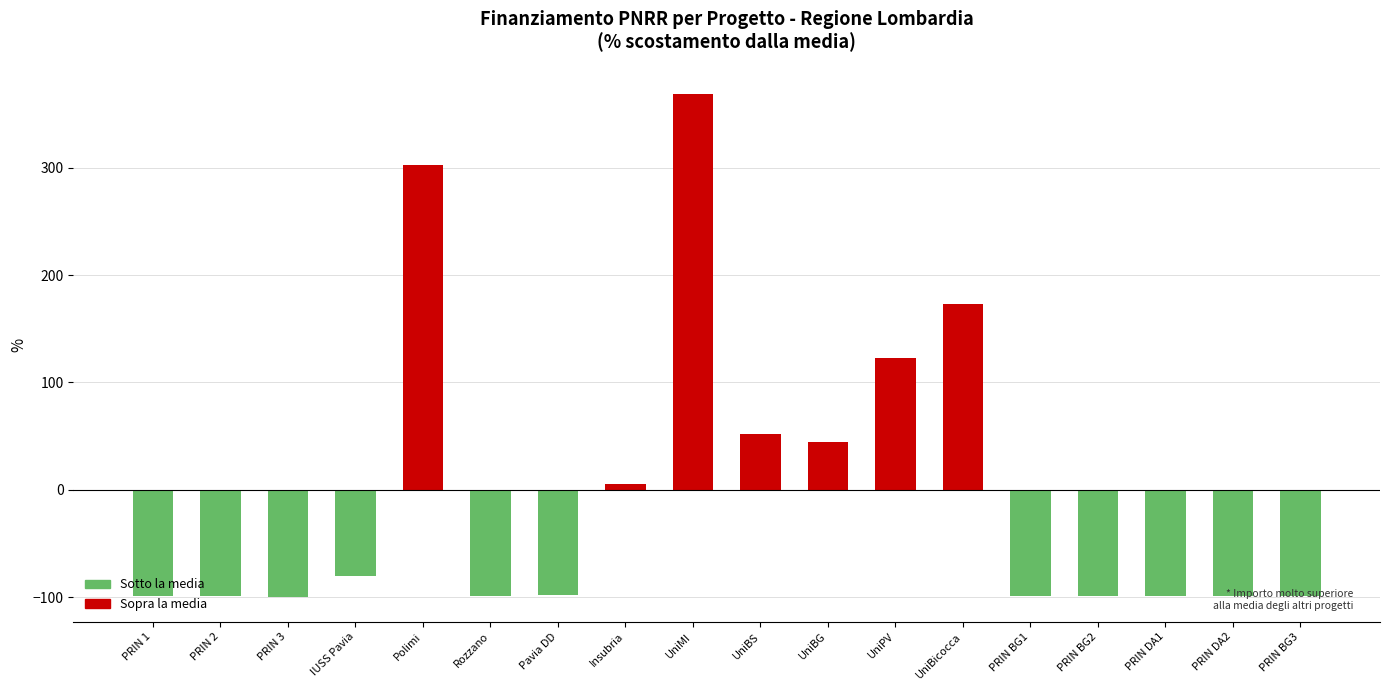

How many distinct data groups are displayed?

1